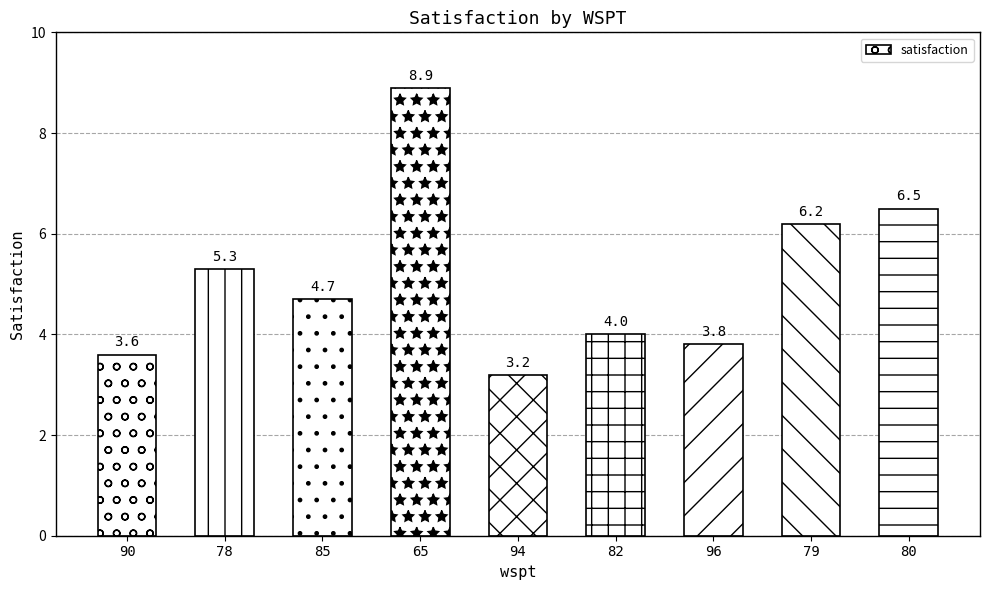

Which label corresponds to the smallest value in the chart?

94